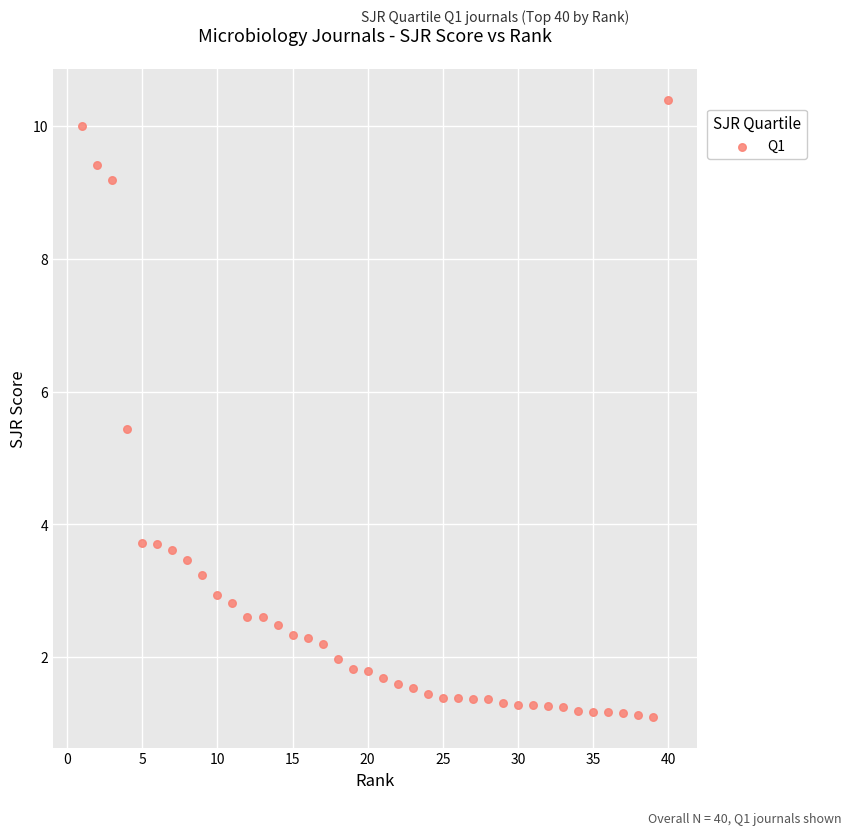

What is the range of X values (max minus min)?

39.0